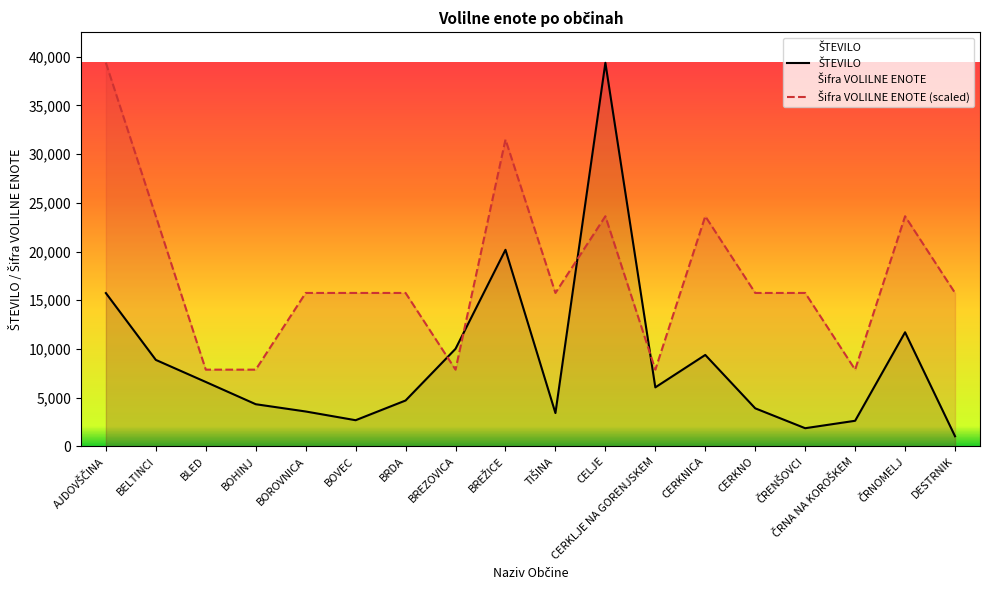

What is the smallest value displayed?

1037.0